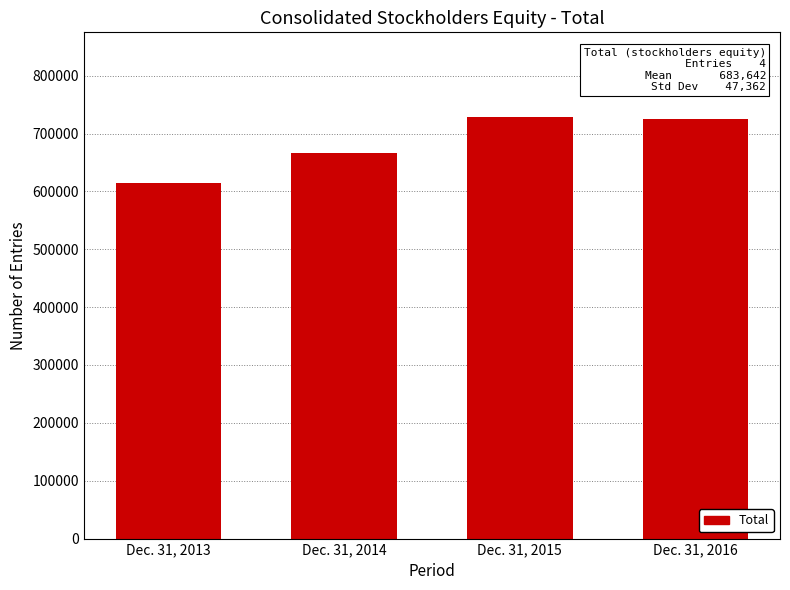

What is the difference between the values at Dec. 31, 2015 and Dec. 31, 2016?

3884